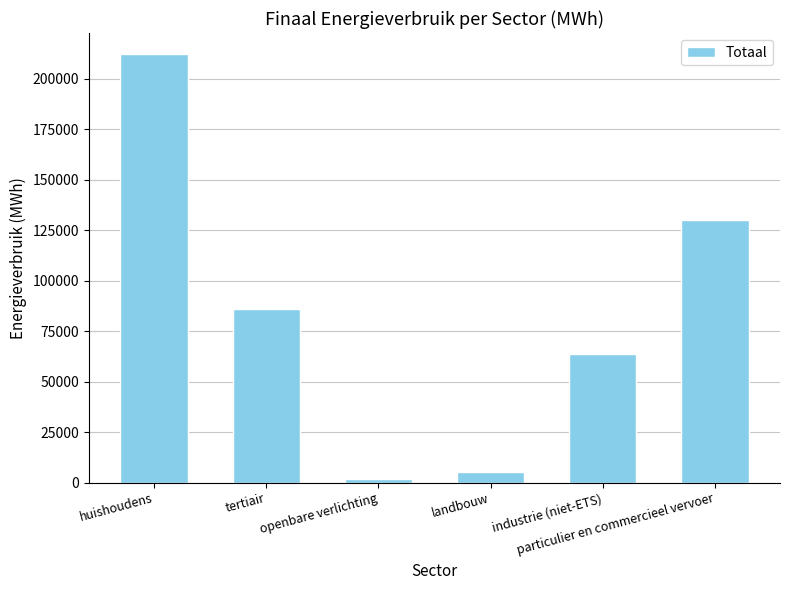

List the labels in order of value, largest first.

huishoudens, particulier en commercieel vervoer, tertiair, industrie (niet-ETS), landbouw, openbare verlichting